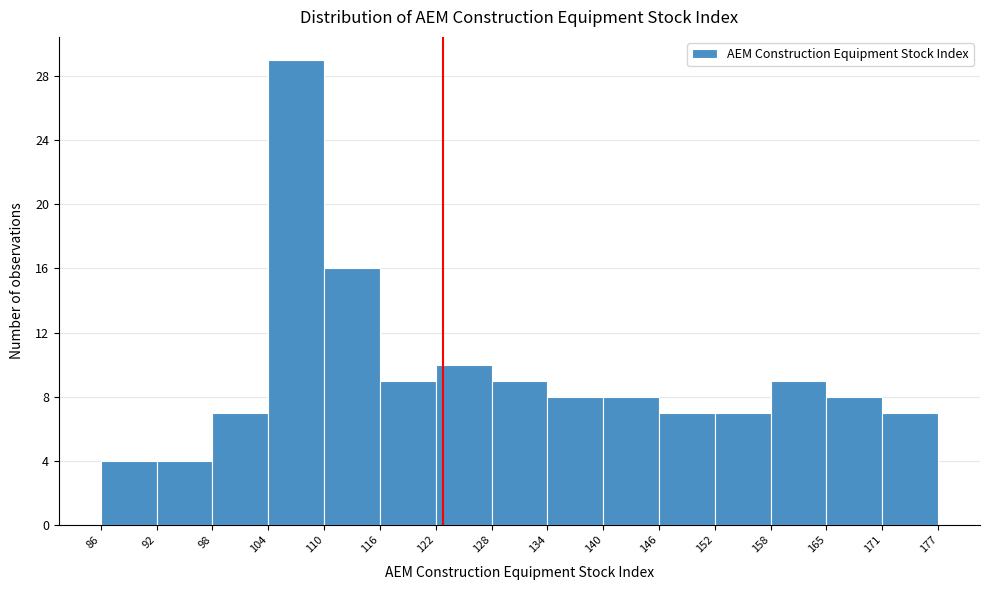

Reading left to right, list every bar in this chart as the range it spans on the x-axis followed by its height. The values are not printed on the chart, so give them approximately, as read against the axis.

86 to 92: 4
92 to 98: 4
98 to 104: 7
104 to 110: 29
110 to 116: 16
116 to 122: 9
122 to 128: 10
128 to 134: 9
134 to 140: 8
140 to 146: 8
146 to 152: 7
152 to 158: 7
158 to 165: 9
165 to 171: 8
171 to 177: 7